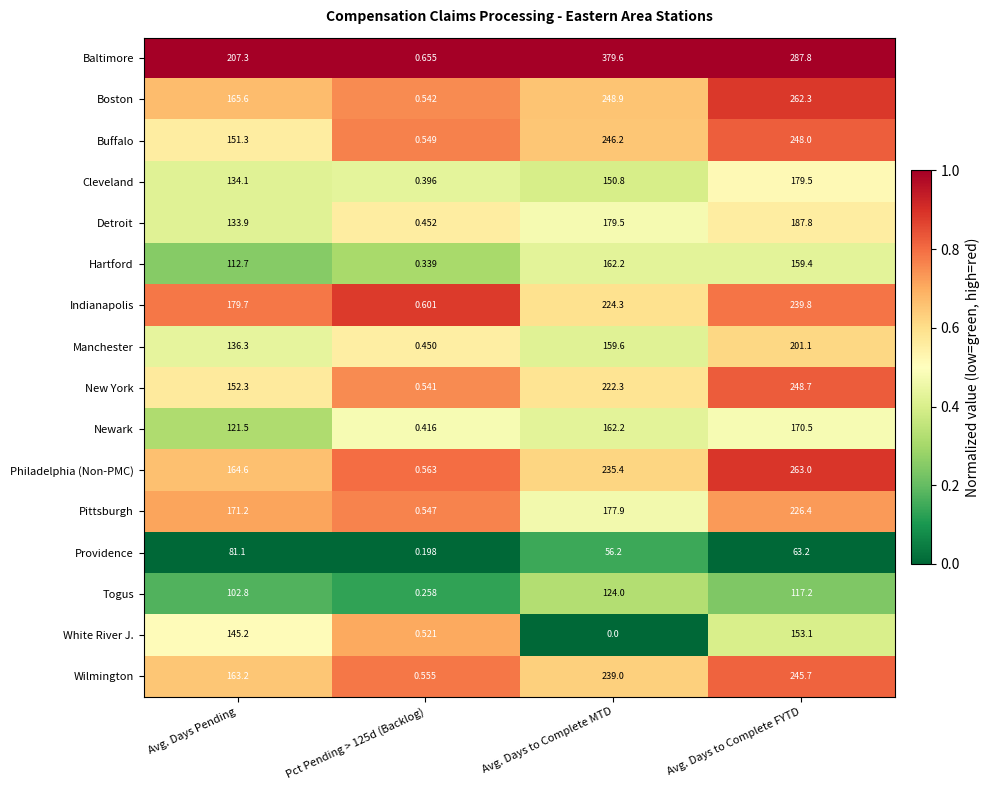

Which category has the highest value across all series?

Avg. Days to Complete MTD